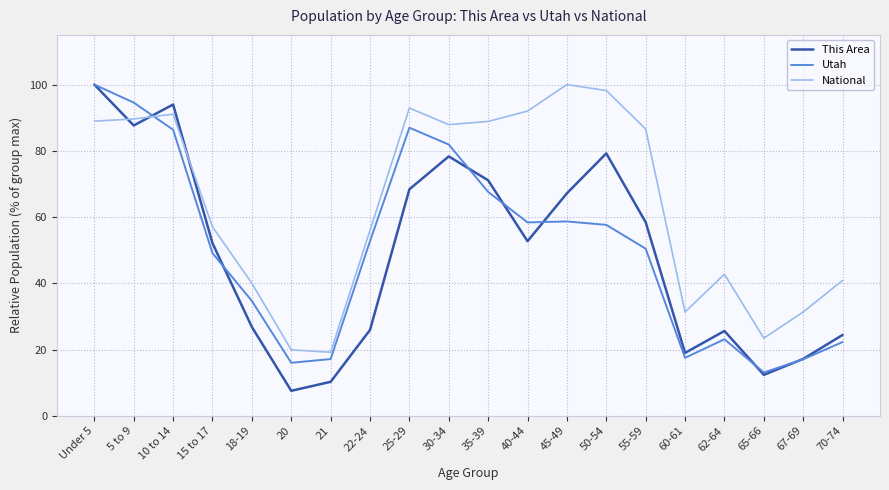

What is the minimum value for This Area?

7.5